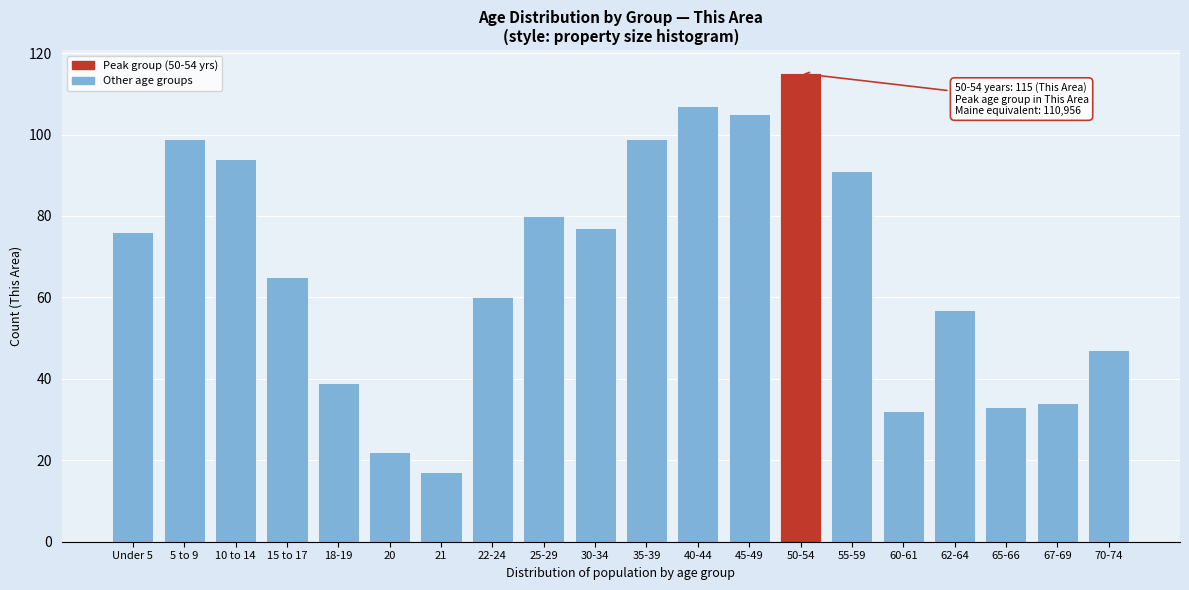

Reading left to right, extract all data points from this chart.

Under 5=76	5 to 9=99	10 to 14=94	15 to 17=65	18-19=39	20=22	21=17	22-24=60	25-29=80	30-34=77	35-39=99	40-44=107	45-49=105	50-54=115	55-59=91	60-61=32	62-64=57	65-66=33	67-69=34	70-74=47